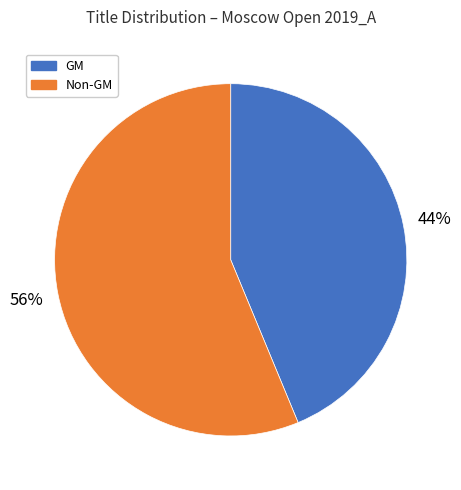

To the nearest percent, what is the average slice percentage?

50%